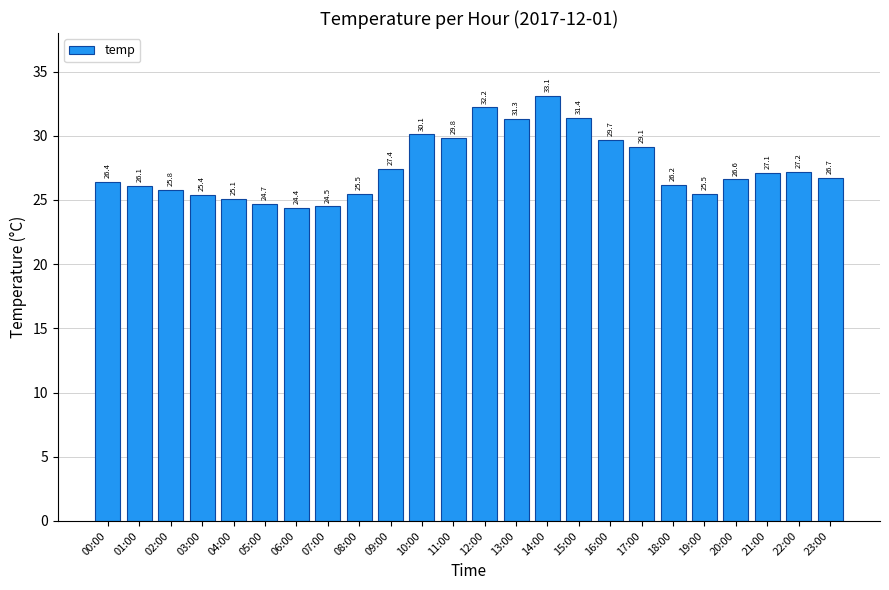

True or false: the data shows 33.1 at 14:00.

True